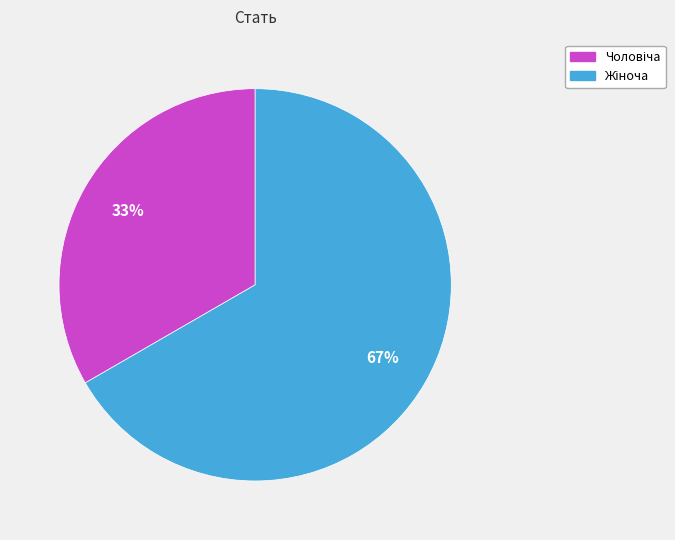

Does any single category account for the majority?

Yes